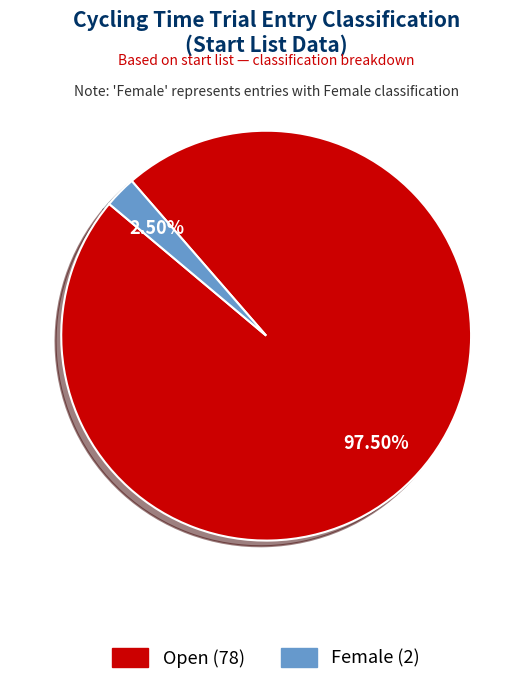

What percentage is NOT represented by Female?

97.5%